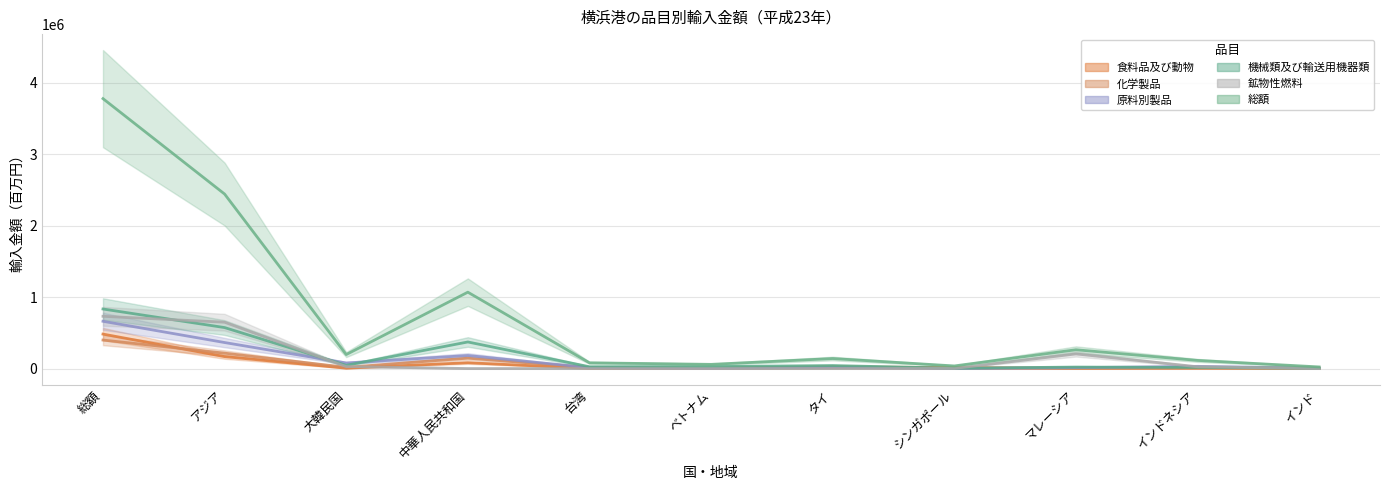

True or false: 鉱物性燃料 and 総額 cross at least once.

False